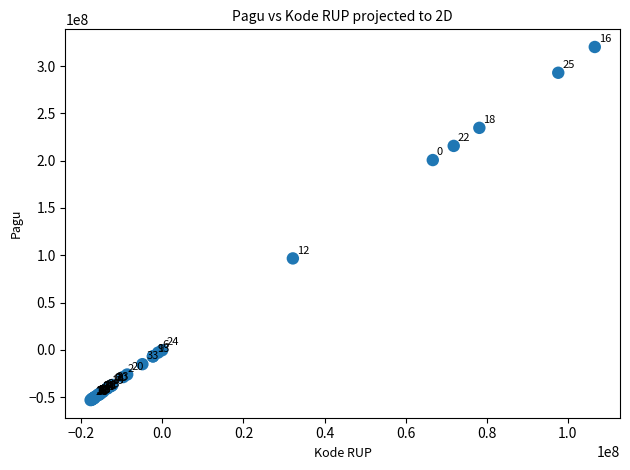

What Y value in the scatter plot is closest to 133557569?

96688139.0